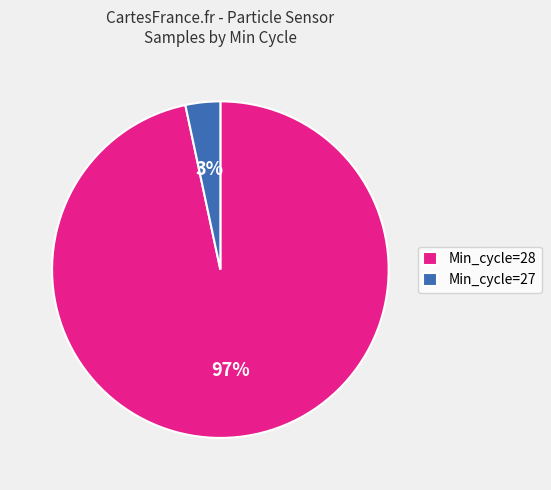

Which slice is the smallest?

Min_cycle=27